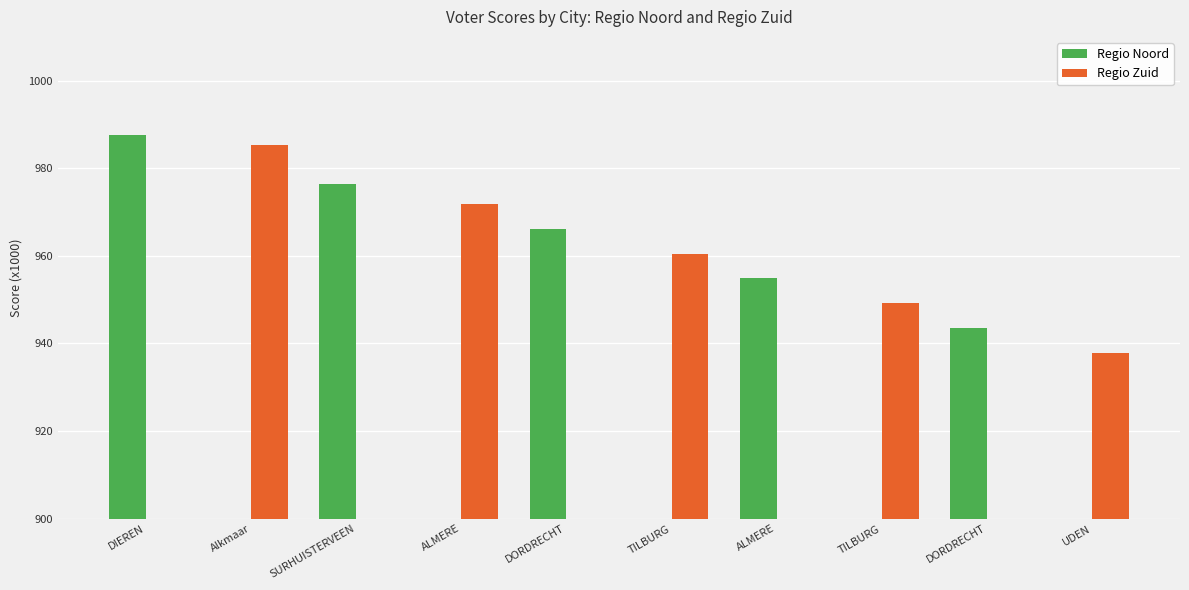

What is the difference between the maximum and minimum values in the Regio Zuid series?

985.4